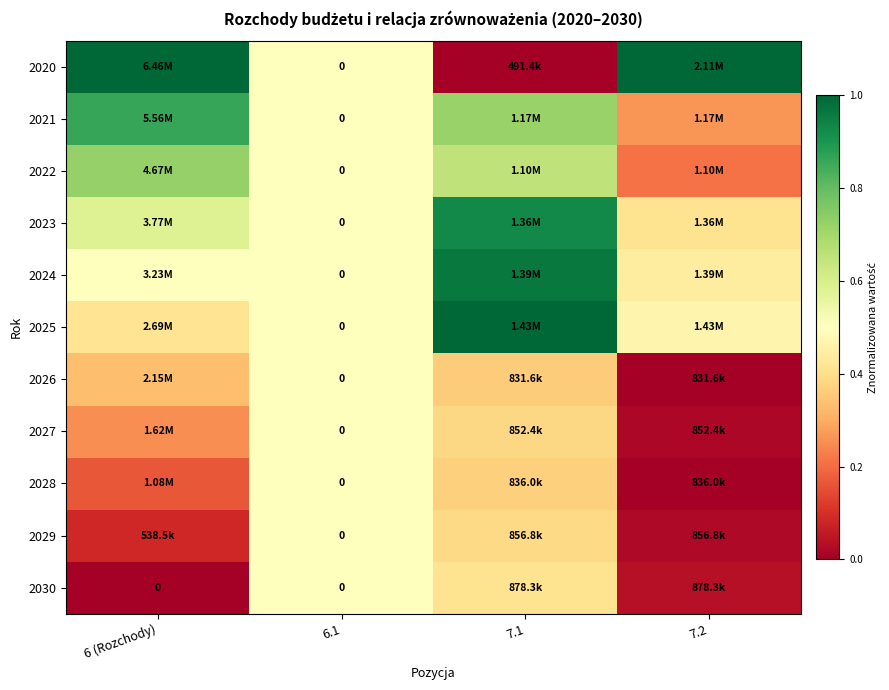

What is the total value across all series at 7.2?

2.9